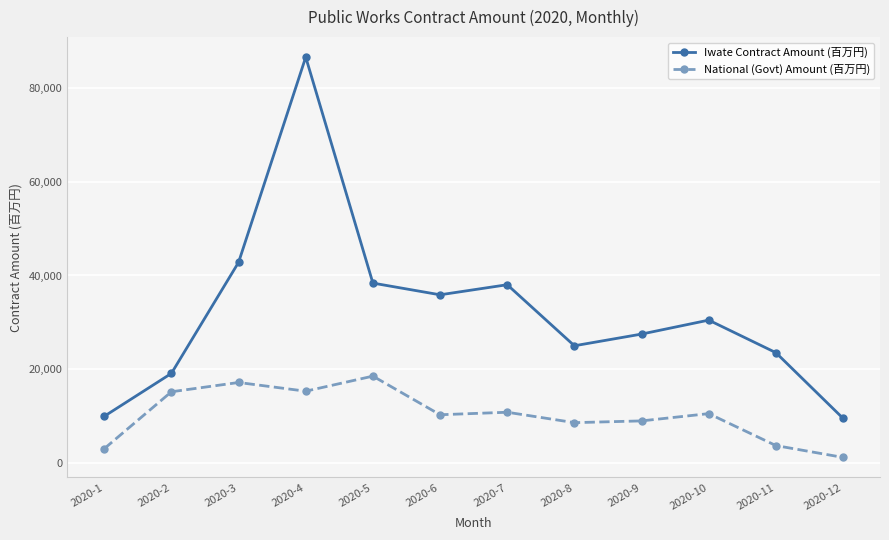

Does the chart display data point markers on the line(s)?

Yes